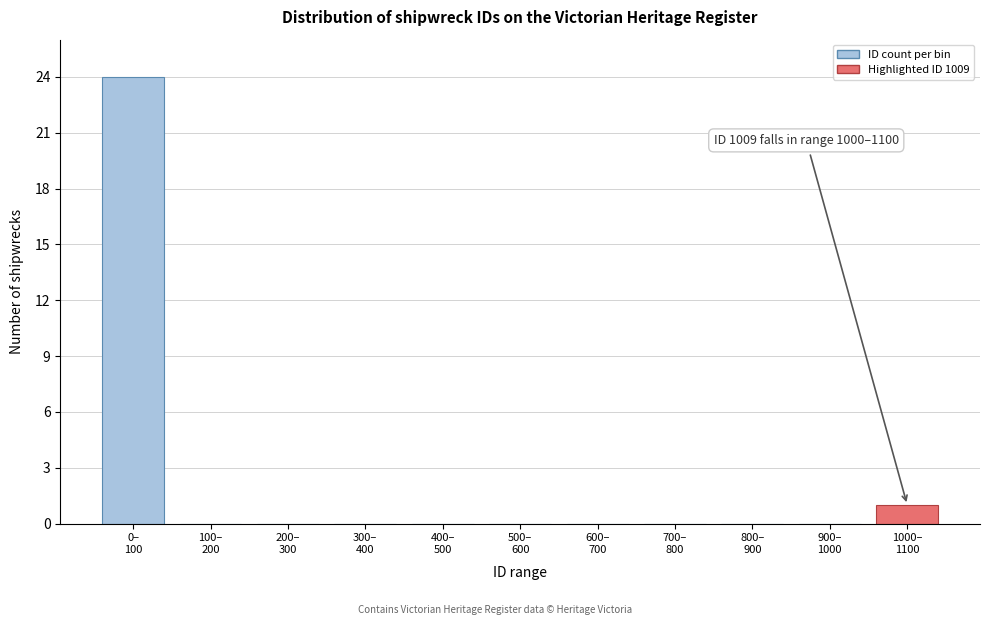

What is the maximum value shown in the chart?

24